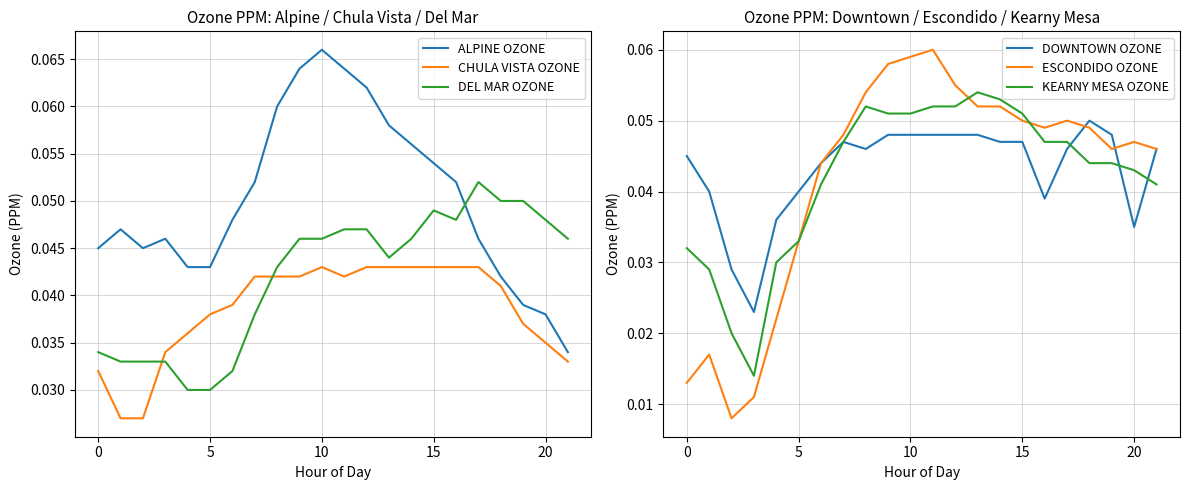

True or false: ALPINE OZONE and CHULA VISTA OZONE intersect in this chart.

False